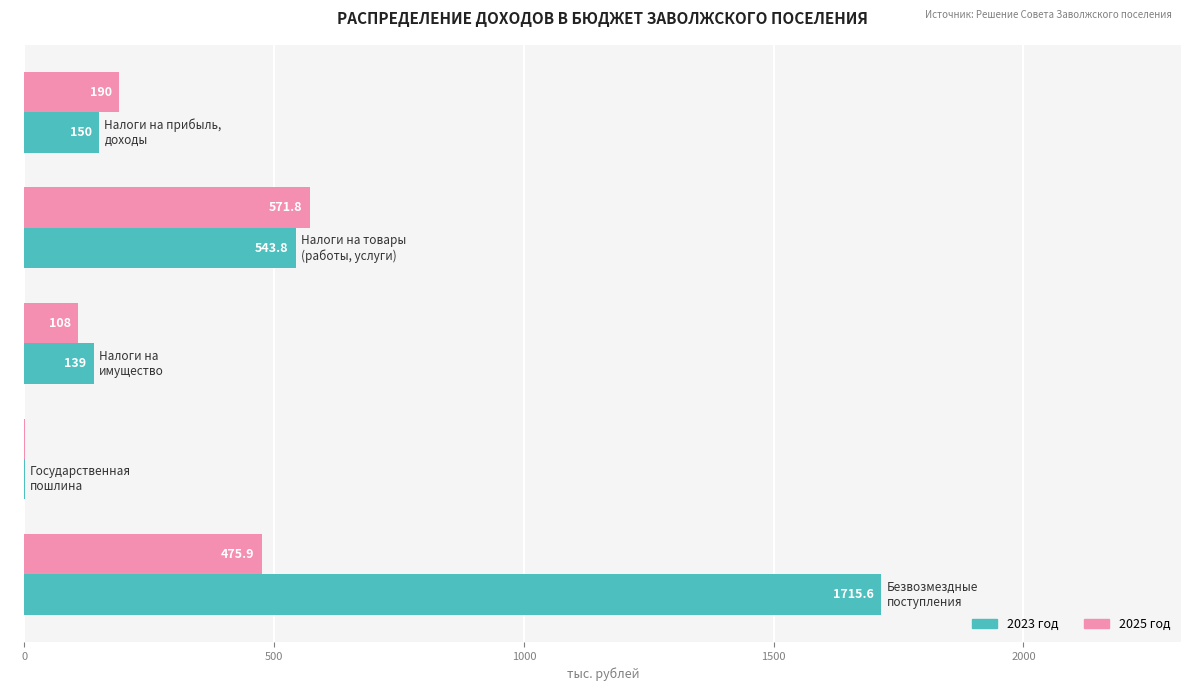

Which series has the largest total across all categories?

2023 год